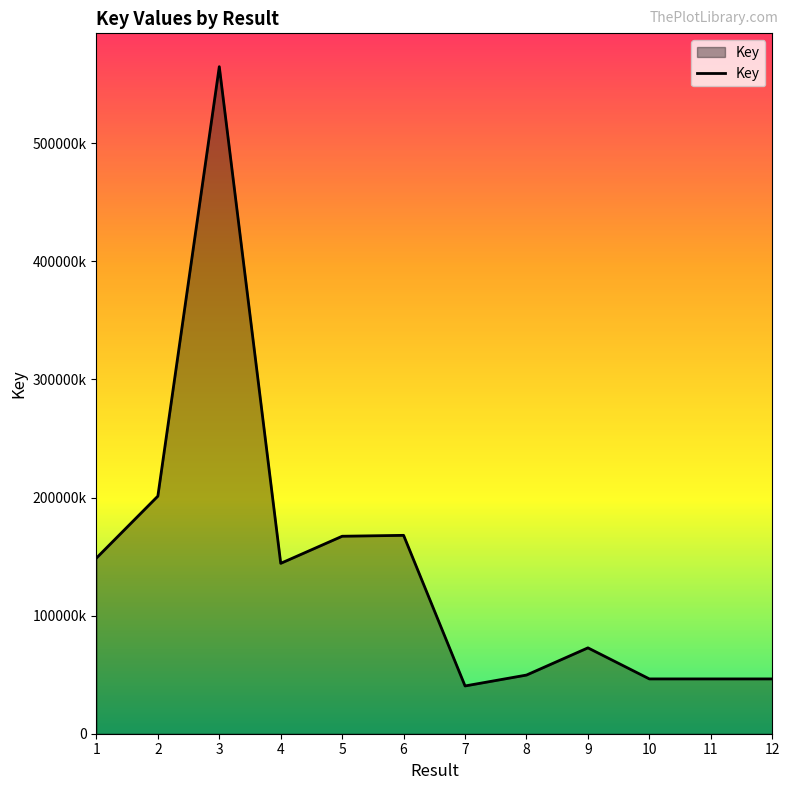

How many points are lower than both their immediate neighbors (excluding endpoints)?

3